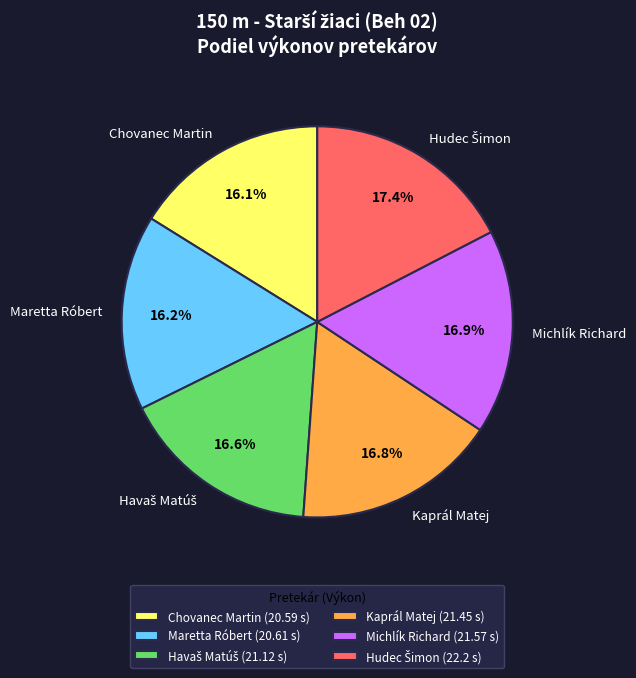

How many slices are in this pie chart?

6